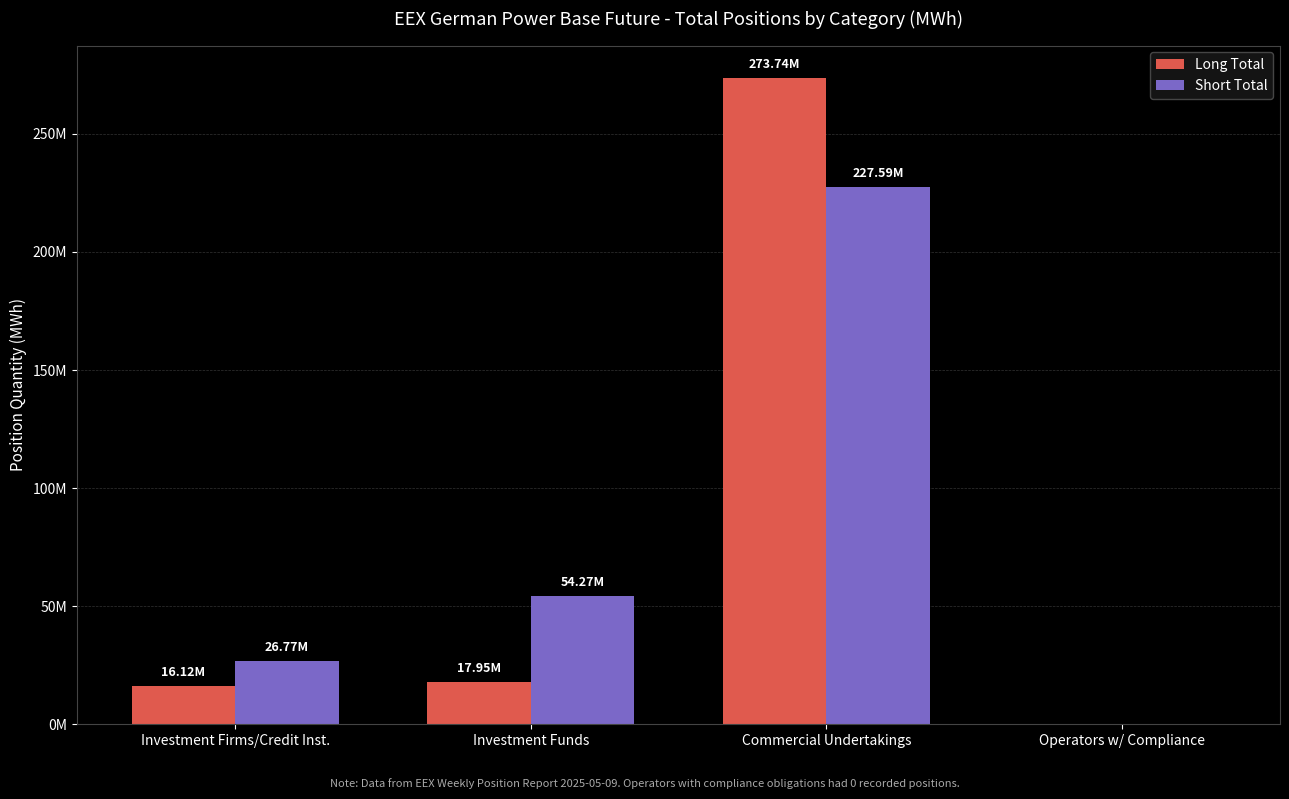

At how many categories does at least one series exceed 86286358?

1